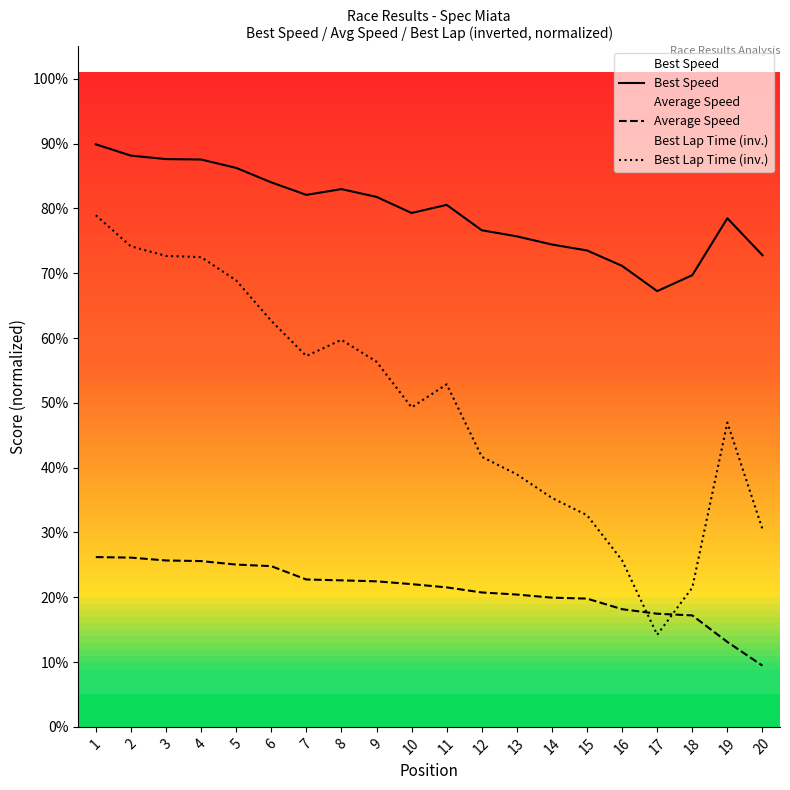

True or false: Average Speed and Best Speed cross at least once.

False